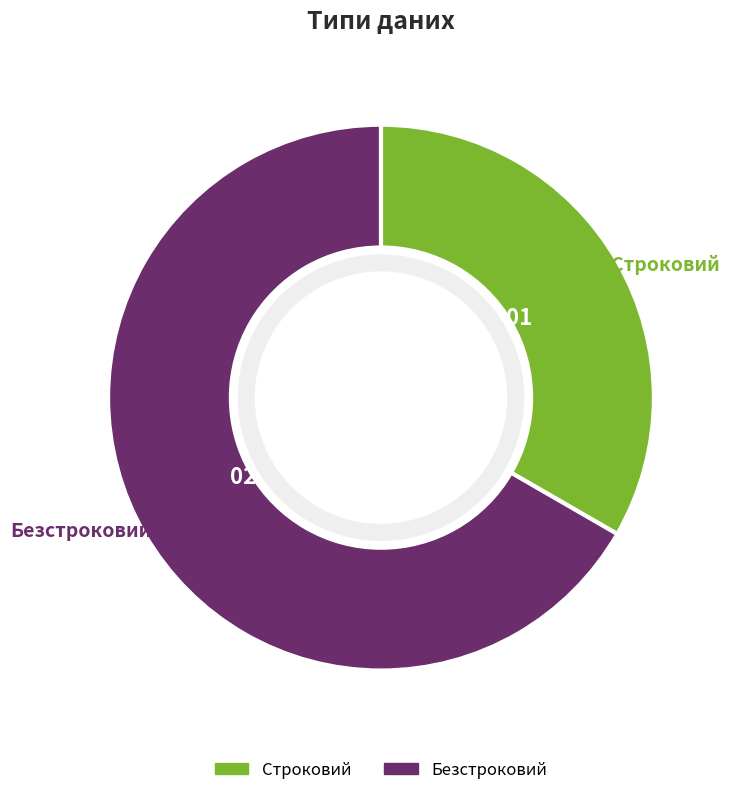

Rank the categories by value from lowest to highest.

Строковий, Безстроковий